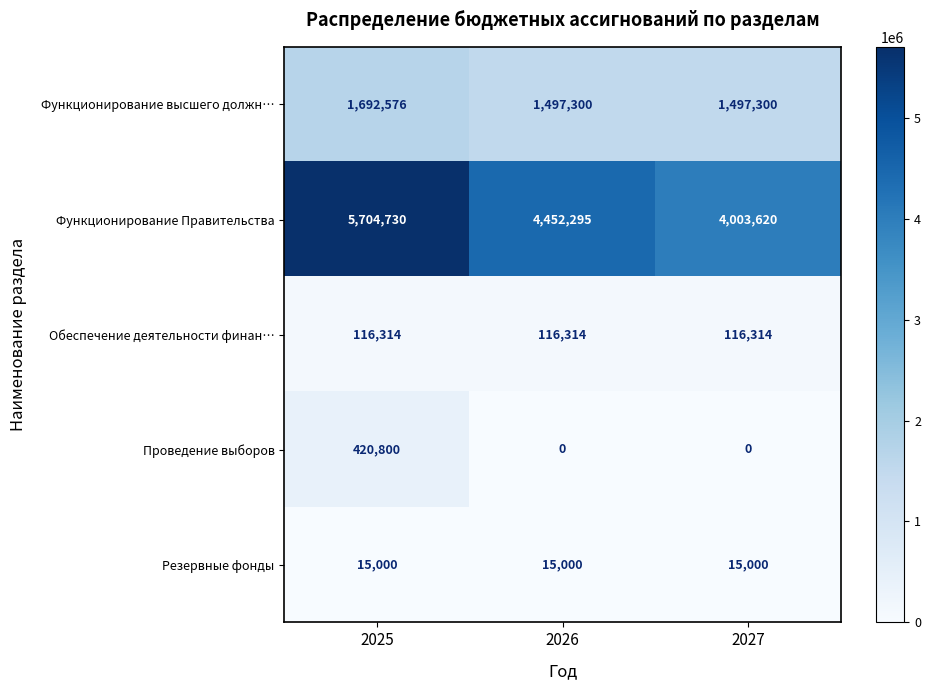

Which series has the widest spread of values?

Функционирование Правительства